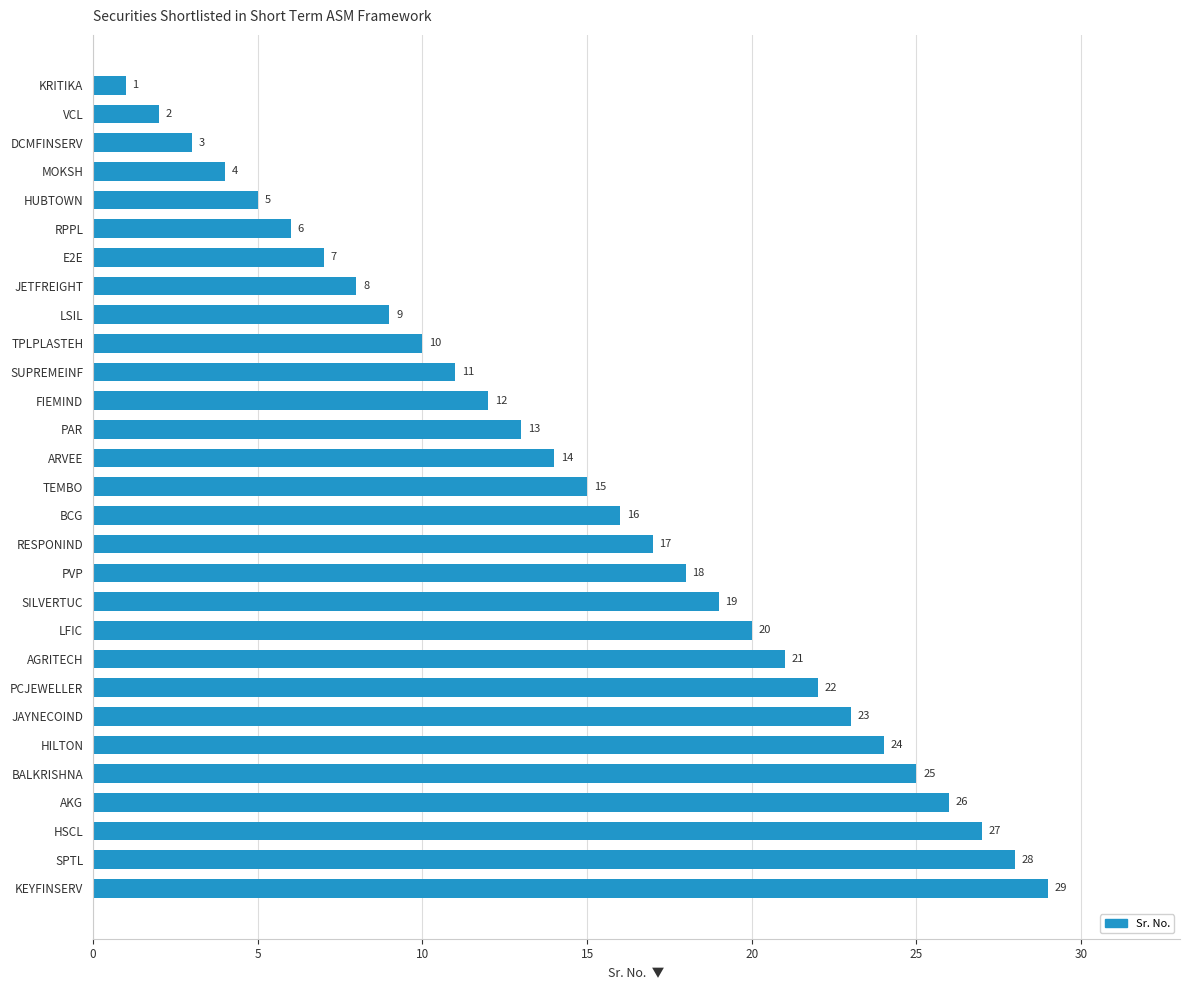

What is the ratio of the value at JAYNECOIND to the value at BALKRISHNA?

0.9